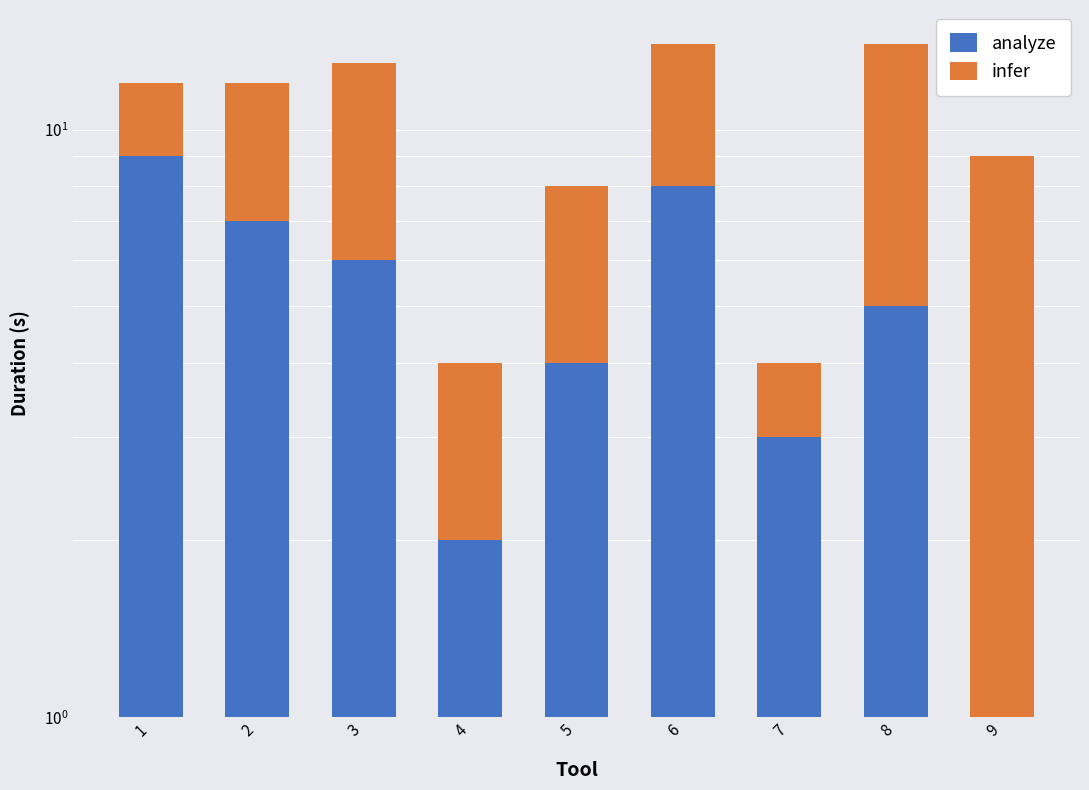

Which category has the lowest value across all series?

9